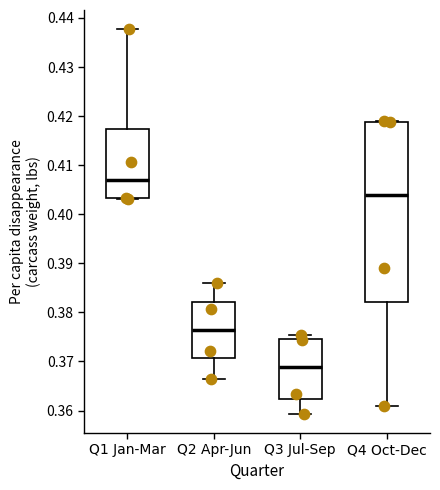

Reading left to right, transcribe this box plot: for each box, give where its median line is, the range the box spans, and where its two whiskers end, as read against the y-axis. The values are not printed on the chart, so give them approximately, as read against the axis.

Q1 Jan-Mar: median 0.407, box 0.403 to 0.417, whiskers 0.403 to 0.438
Q2 Apr-Jun: median 0.376, box 0.371 to 0.382, whiskers 0.366 to 0.386
Q3 Jul-Sep: median 0.369, box 0.362 to 0.375, whiskers 0.359 to 0.375 (just above the box's upper edge)
Q4 Oct-Dec: median 0.404, box 0.382 to 0.419, whiskers 0.361 to 0.419